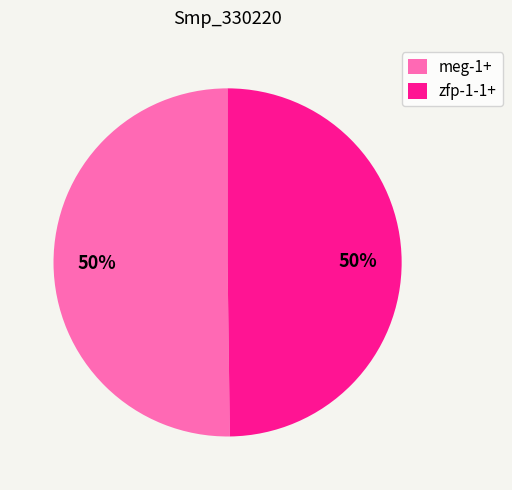

To the nearest percent, what is the combined percentage of meg-1+ and zfp-1-1+?

100%